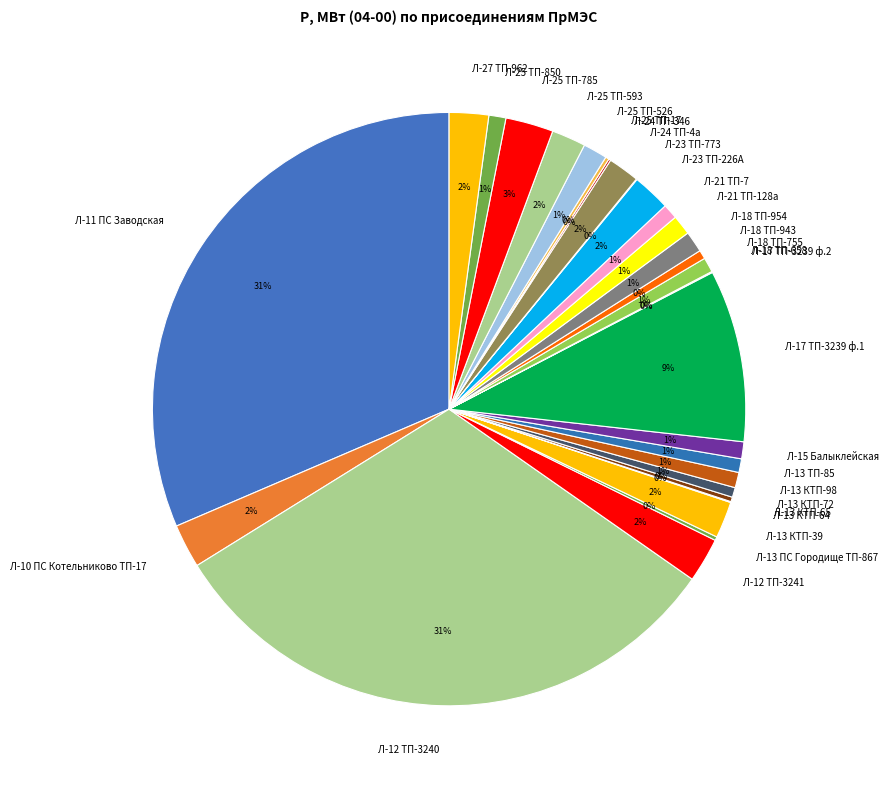

Is it true that Л-21 ТП-128а is 14% of the pie?

False